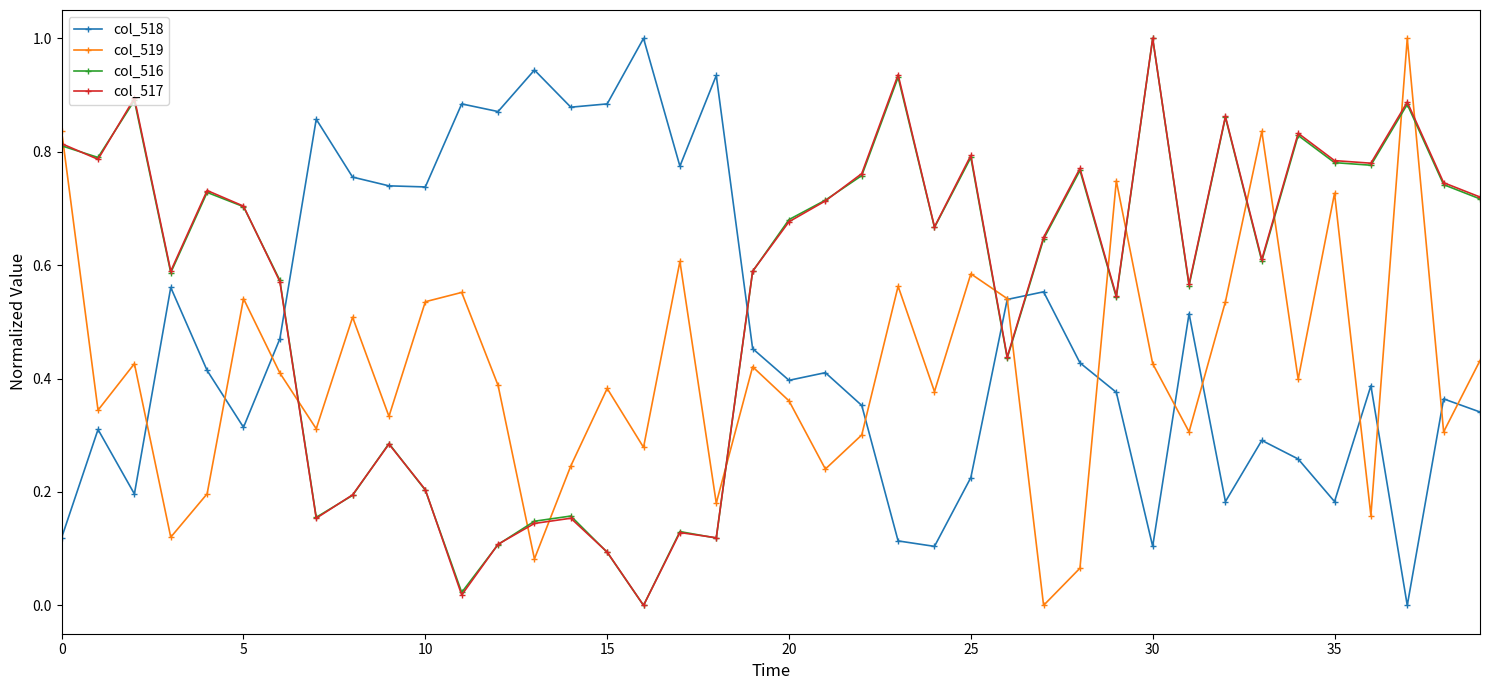

In col_518, how many points are higher than both neighbors (excluding endpoints)?

13